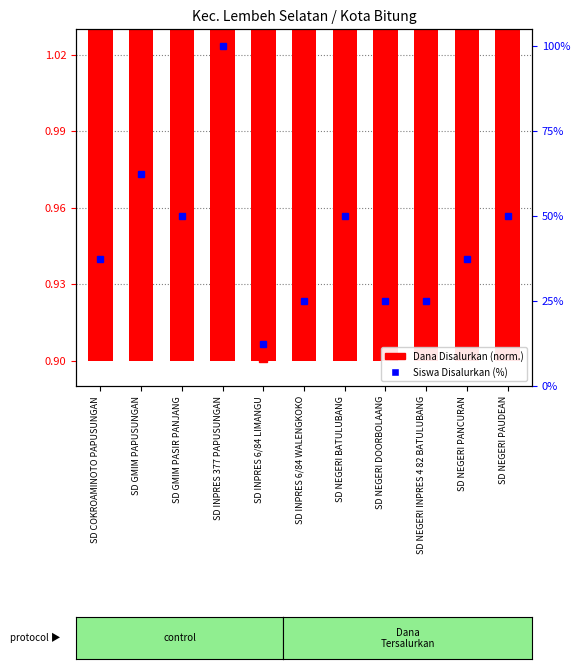

Count the number of categories in the chart.

11